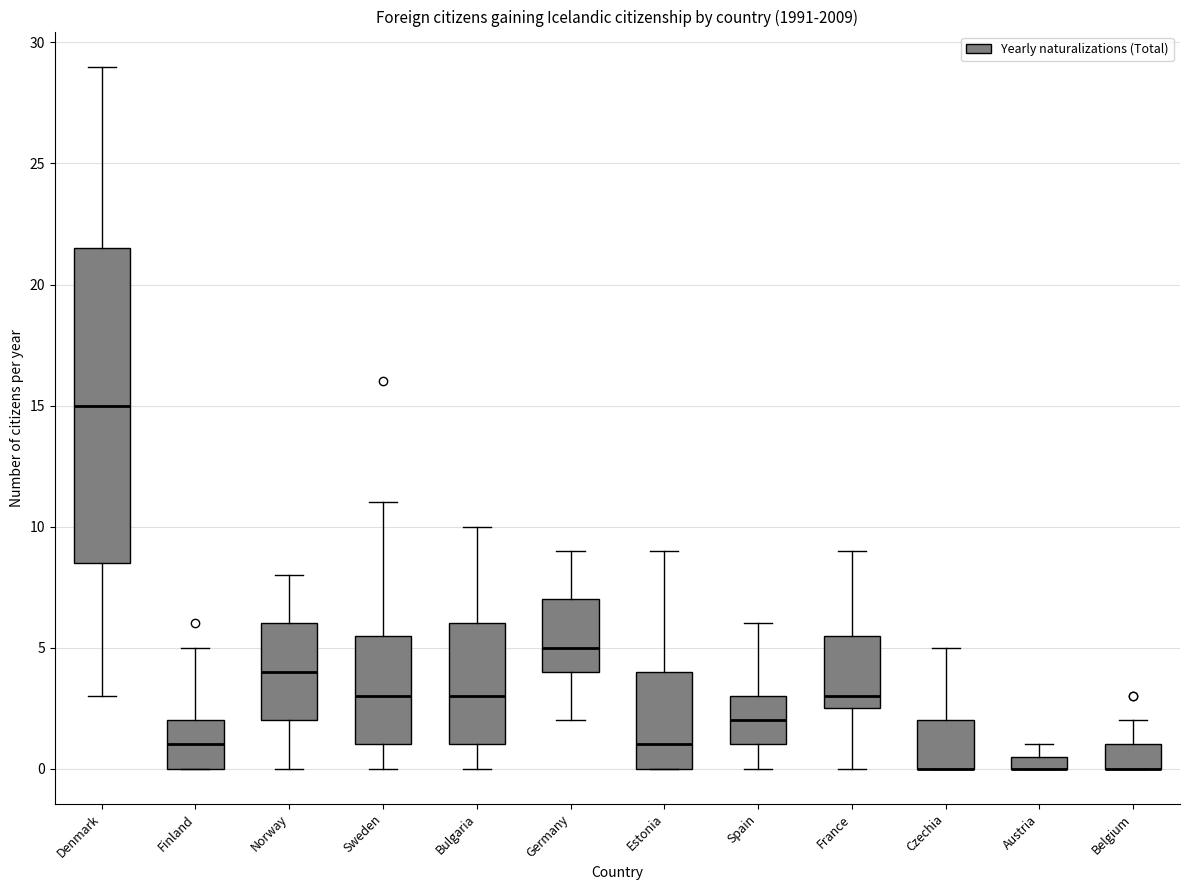

Comparing the boxes themselves (not the whiskers), which one is the tallest?

Denmark